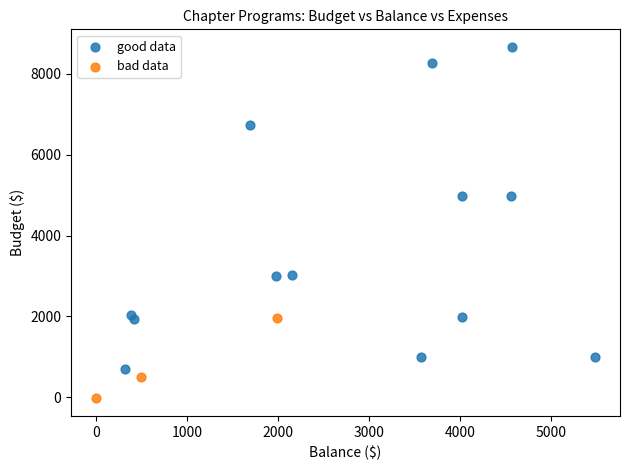

Which series has the widest spread of Y values?

good data